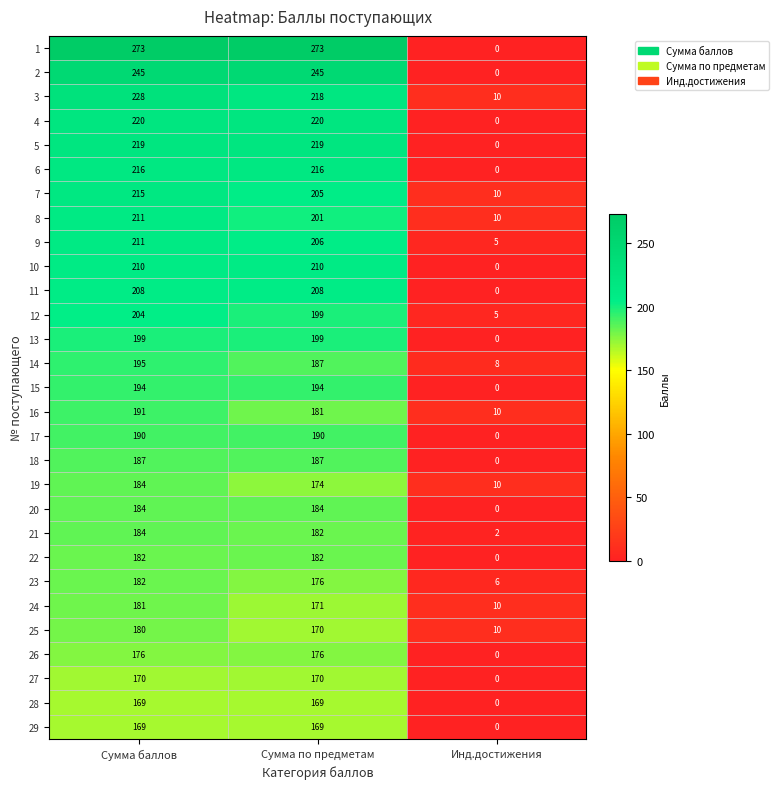

At which label does 16 first exceed 181?

Сумма баллов